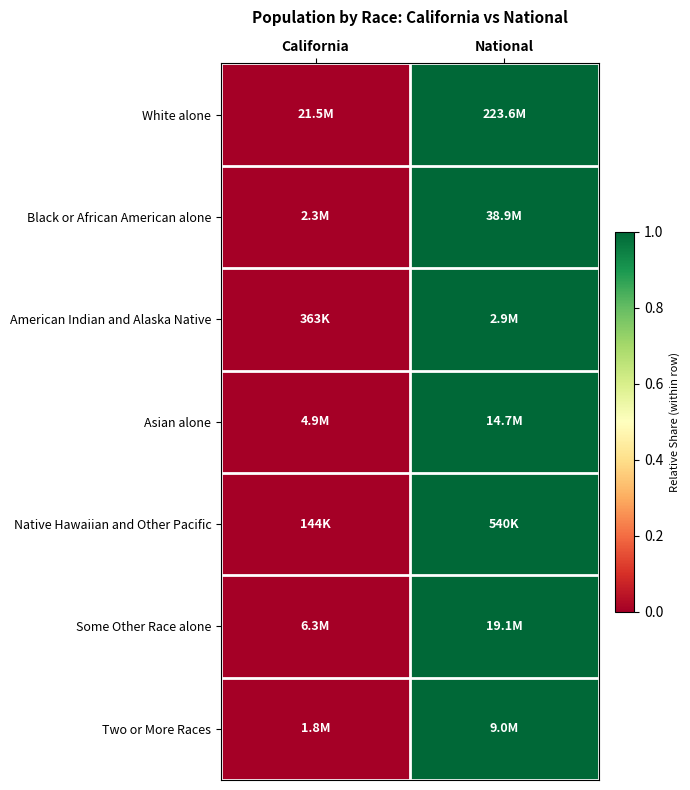

What is the total value across all series at National?

7